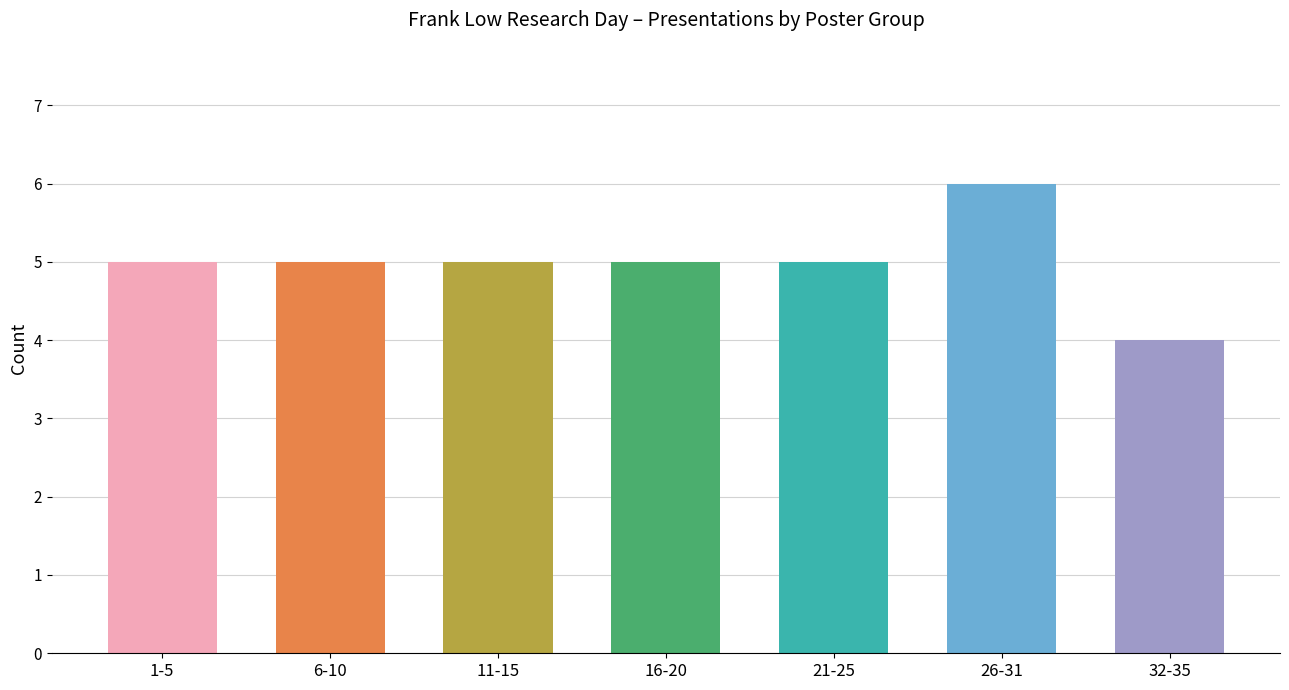

How many categories are shown in the chart?

7